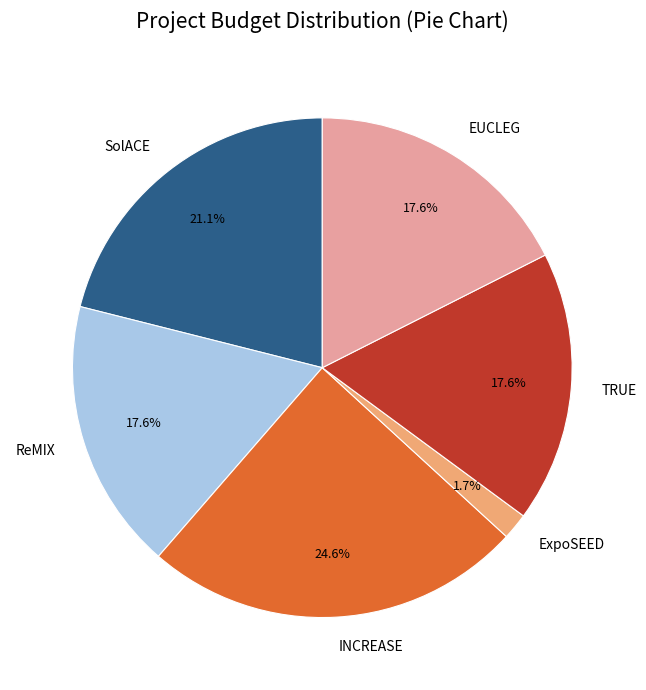

To the nearest percent, what percentage of the pie is EUCLEG?

18%